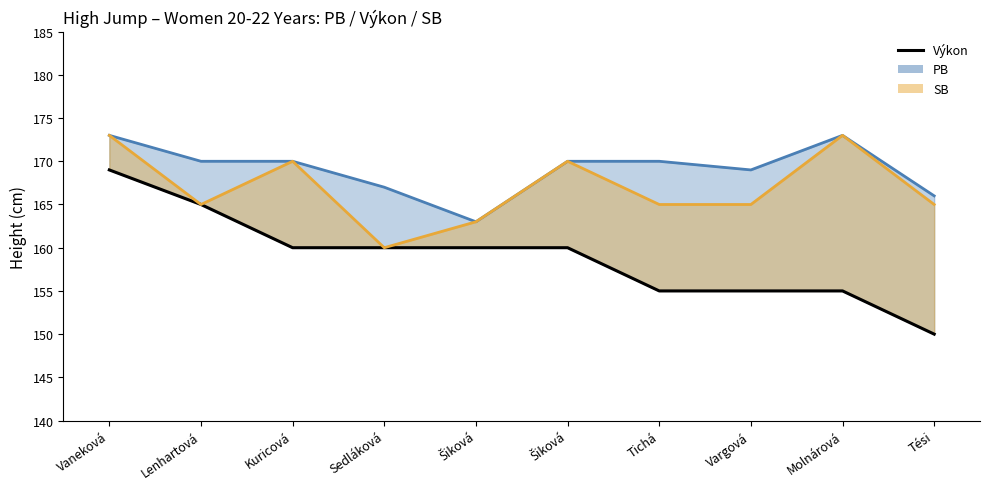

Does the chart have visible grid lines?

No